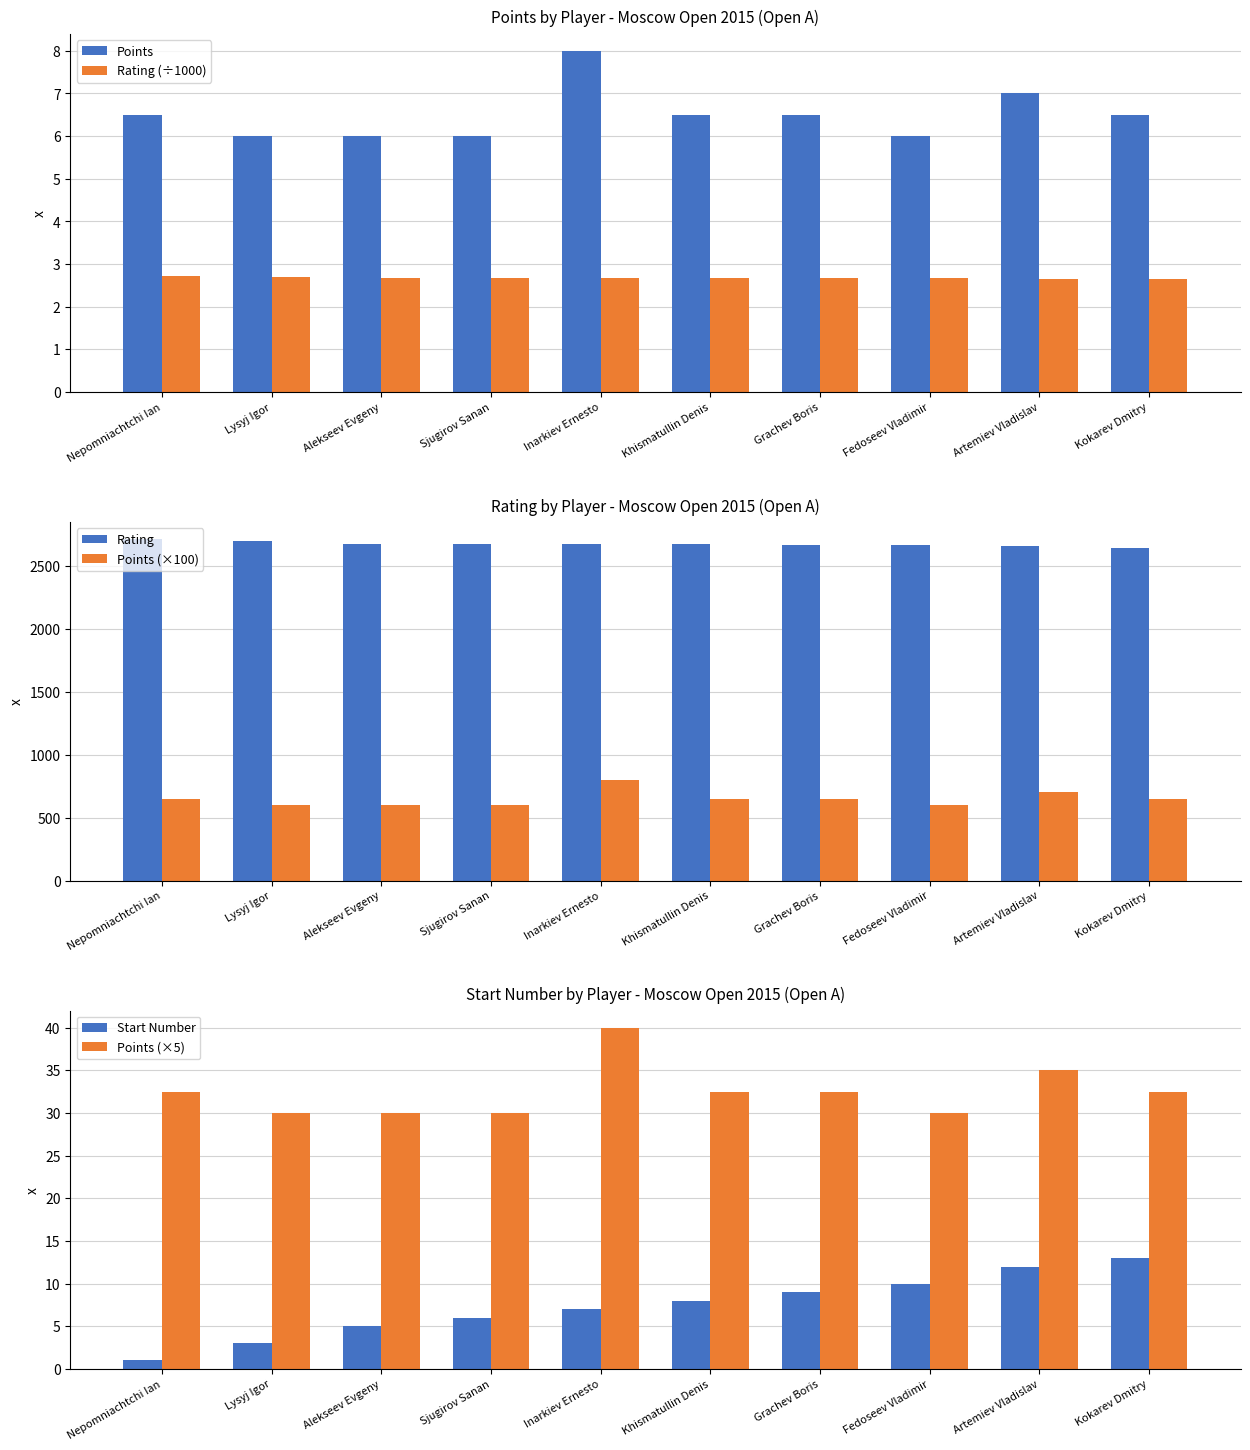

Rank the series by their maximum value, from highest to lowest.

Rating, Points (×100), Points (×5), Start Number, Points, Rating (÷1000)